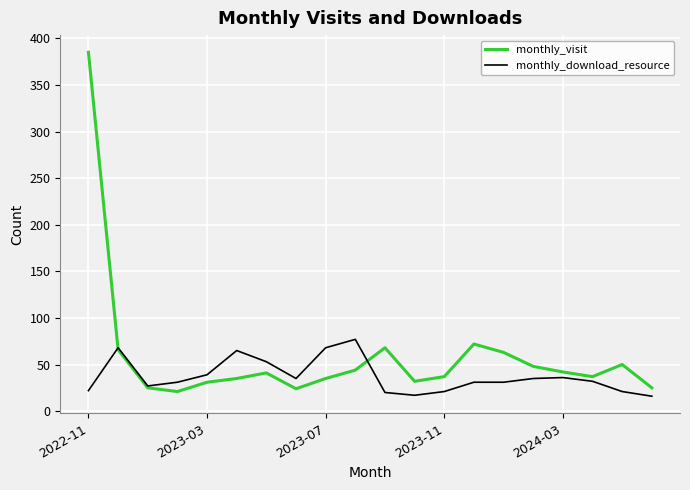

Which series ends up on top after the final intersection of monthly_visit and monthly_download_resource?

monthly_visit